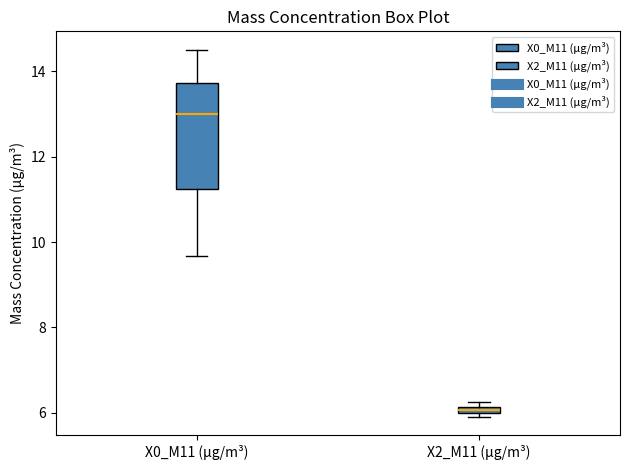

Comparing the boxes themselves (not the whiskers), which one is the tallest?

X0_M11 (μg/m³)